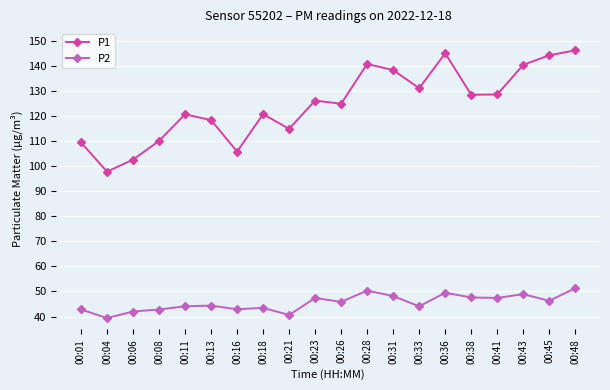

The value of P1 at 00:33 is 27.9. True or false?

False